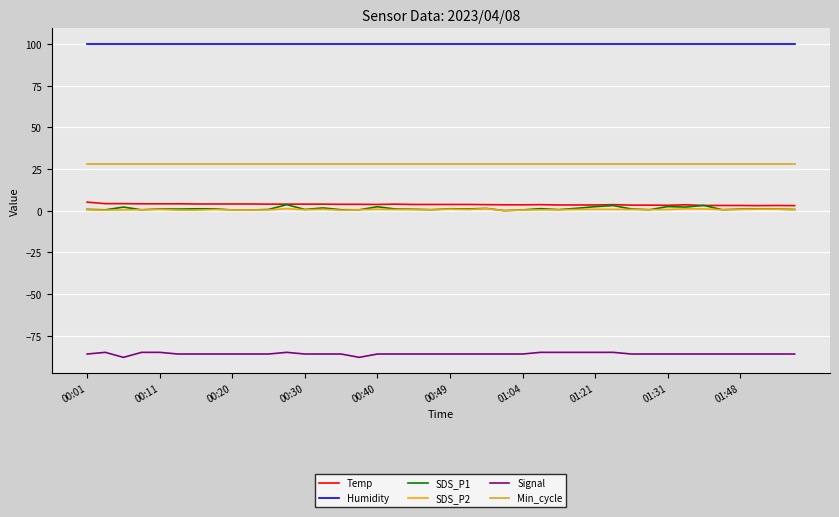

Which series has the largest total across all categories?

Humidity